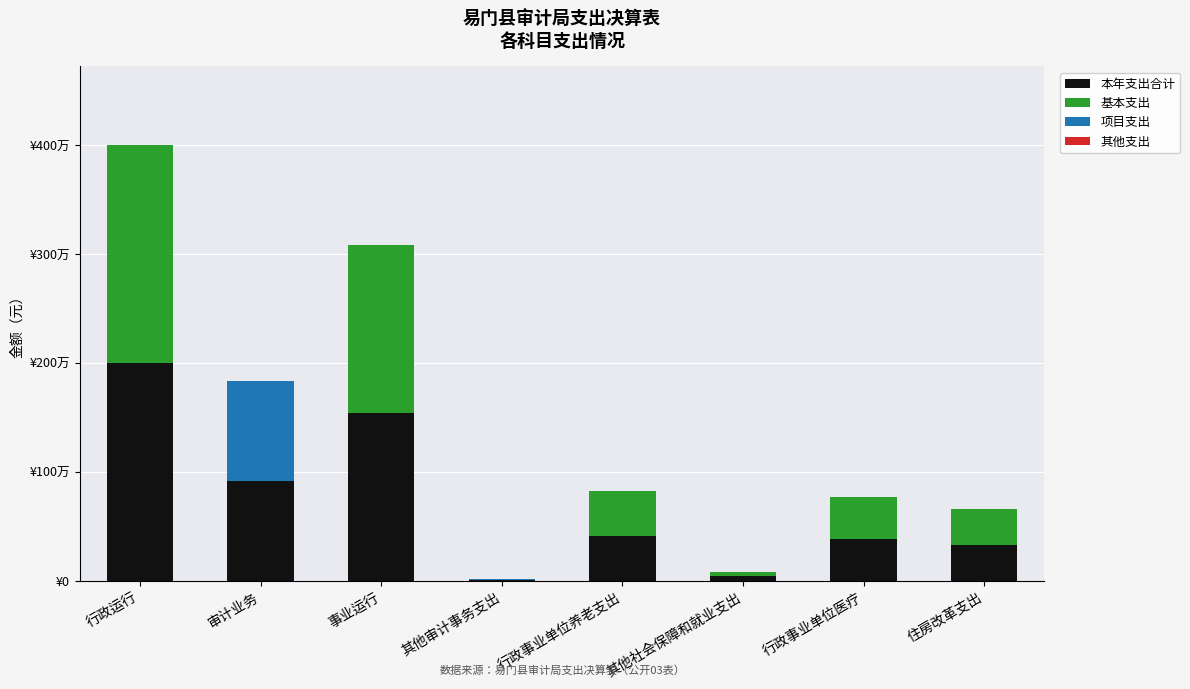

Are the bars horizontal?

No